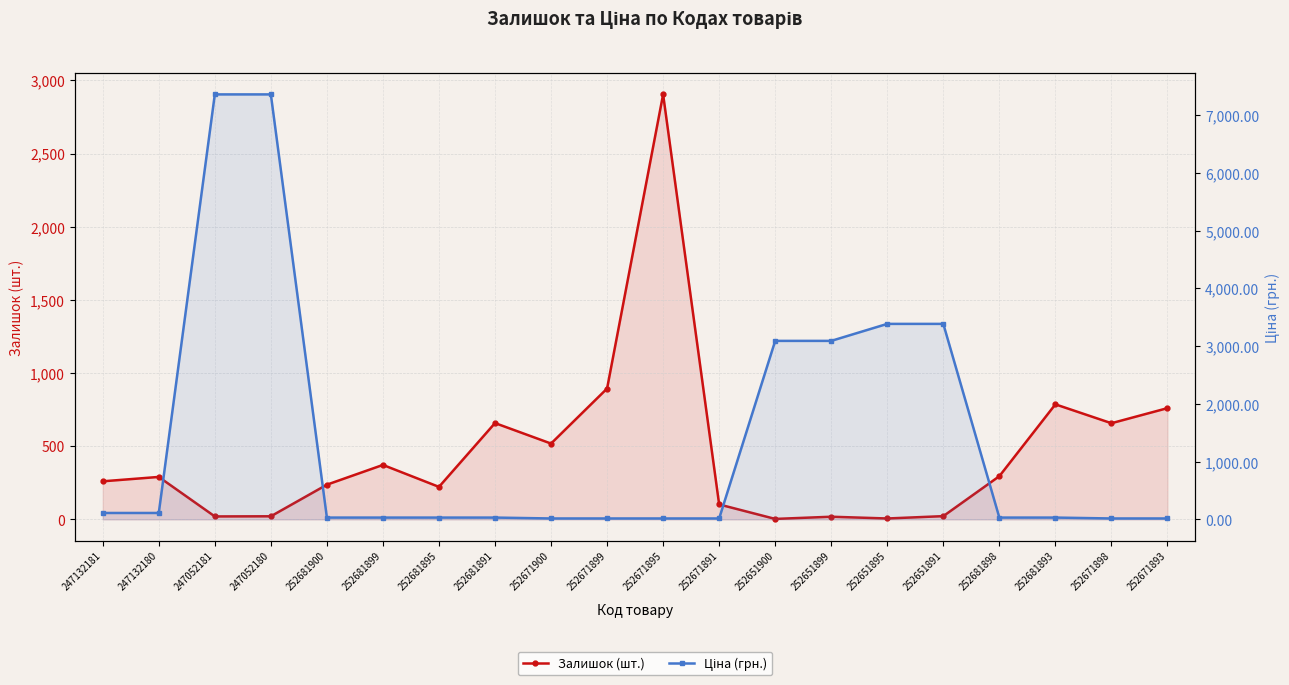

Where does the Залишок (шт.) series first go above 290?

252681899